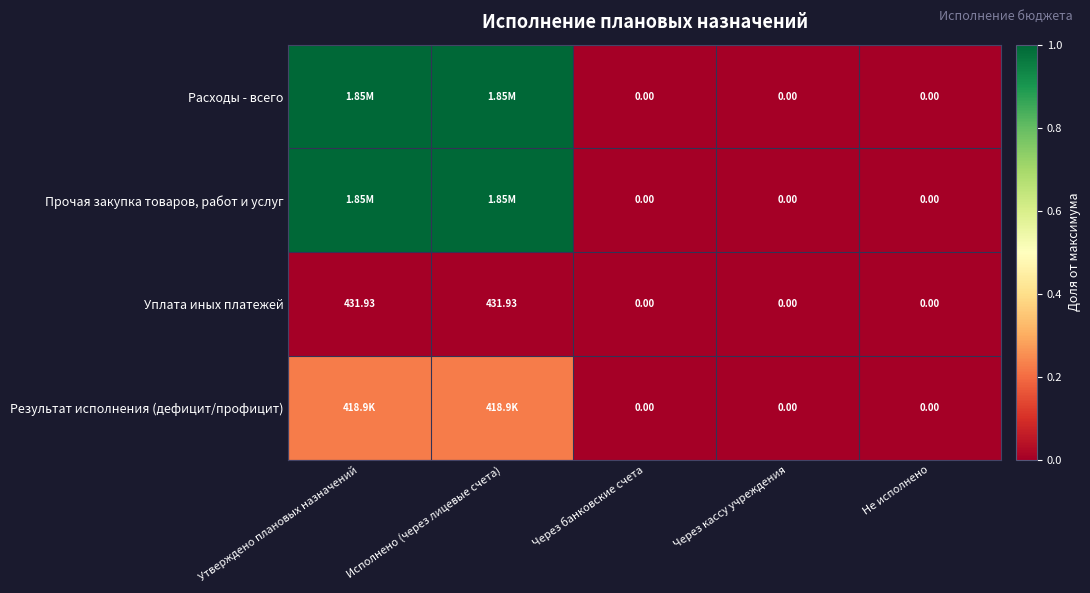

Count the number of data series in this chart.

4